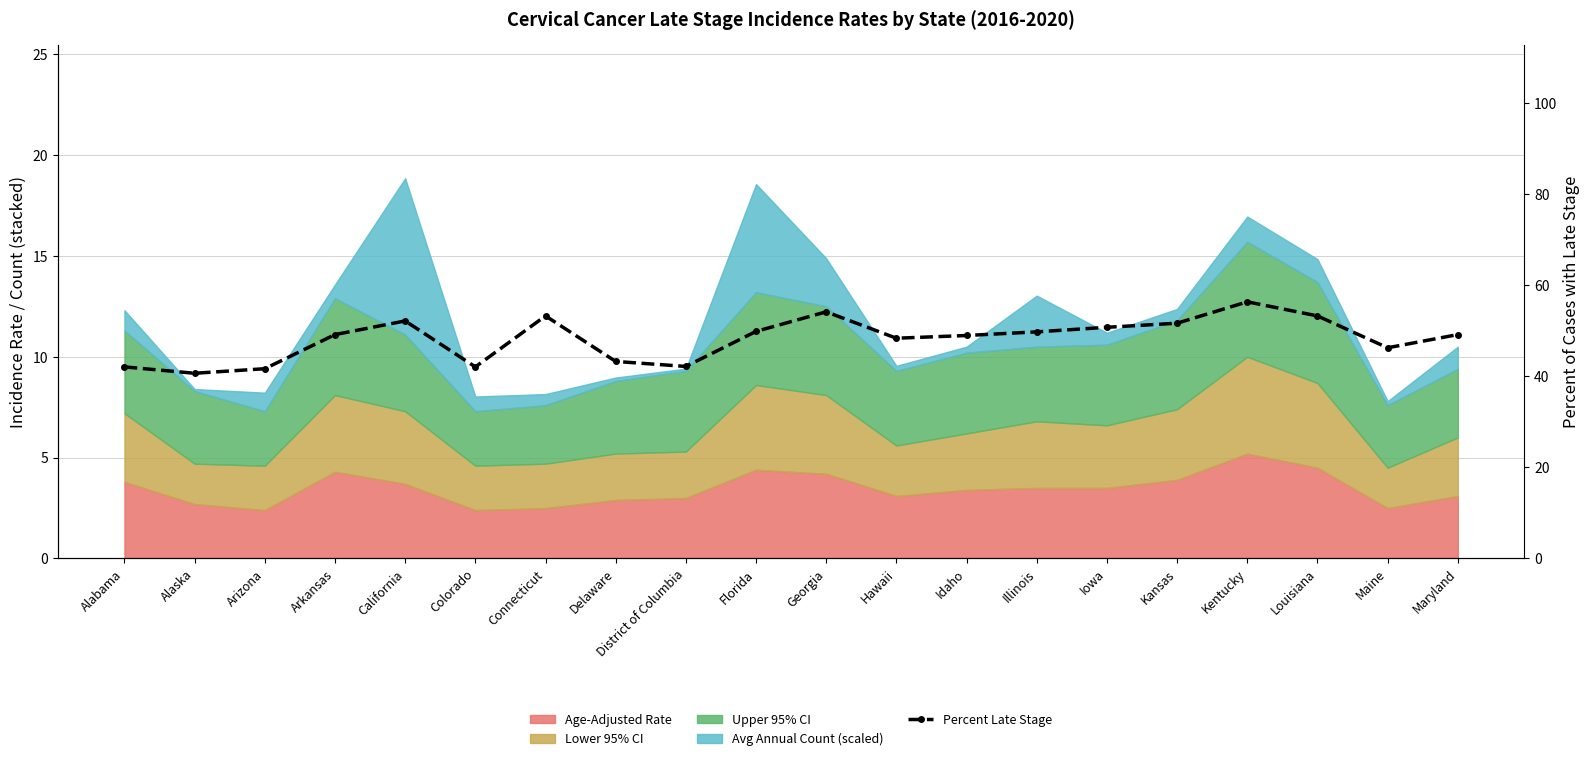

At which label is the value closest to 48?

Hawaii